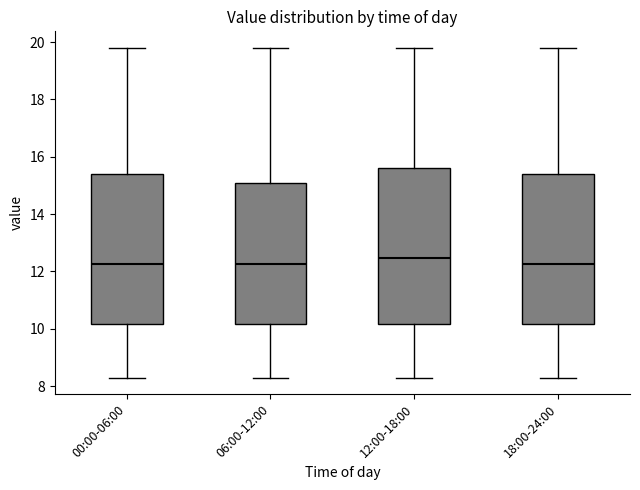

Where does the median line of the box for 18:00-24:00 sit on the y-axis? The values are not printed on the chart, so give them approximately, as read against the axis.

12.2